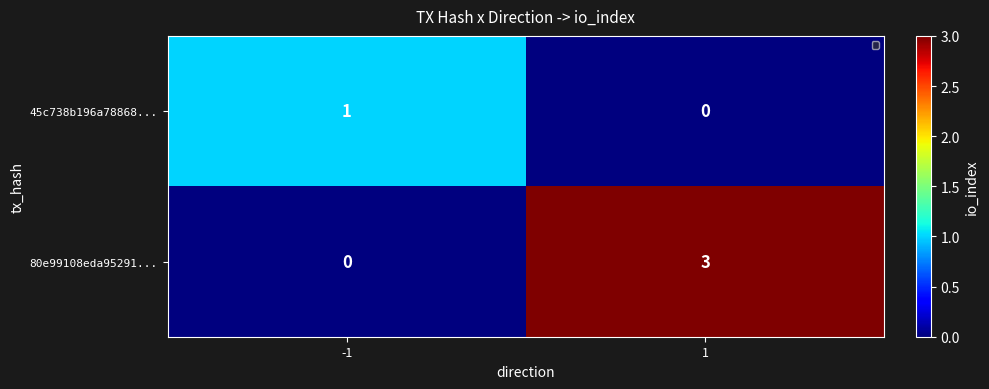

Count the number of categories in the chart.

2